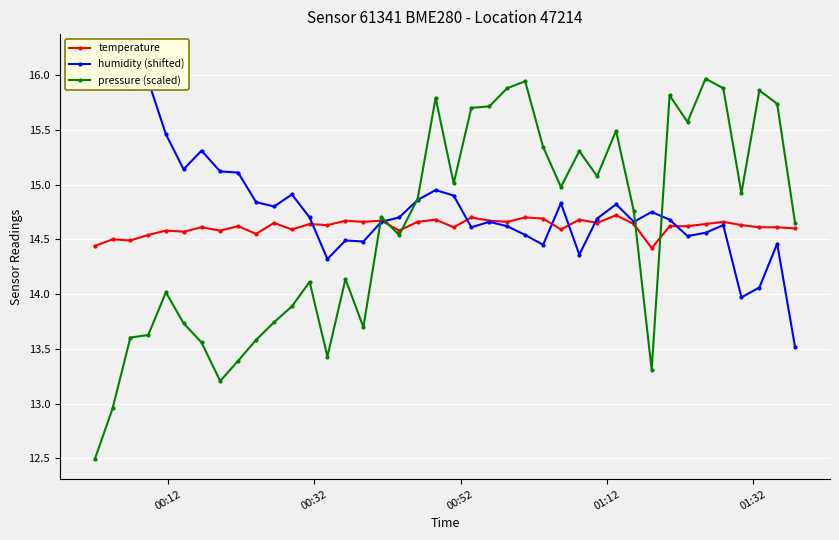

Which series has the largest total across all categories?

humidity (shifted)